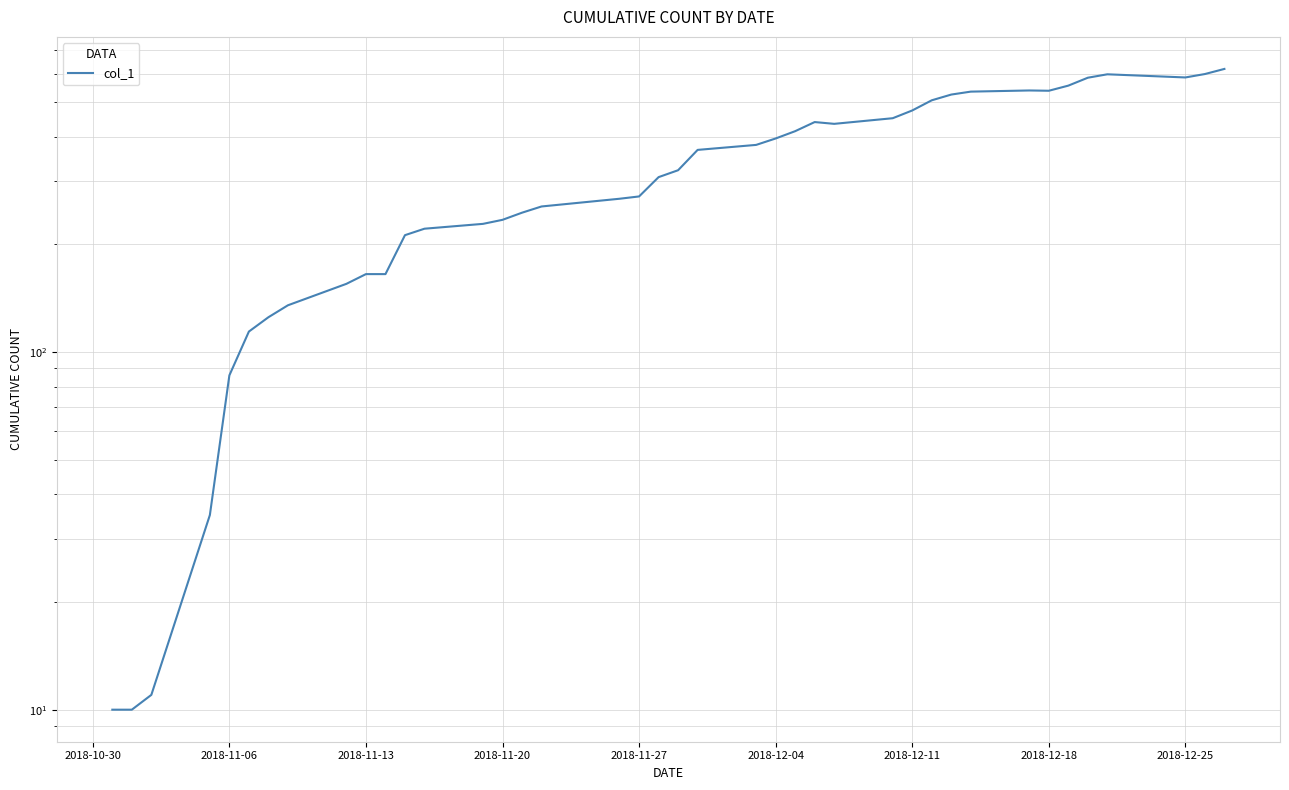

The value at 2018-12-11 is 473. True or false?

True